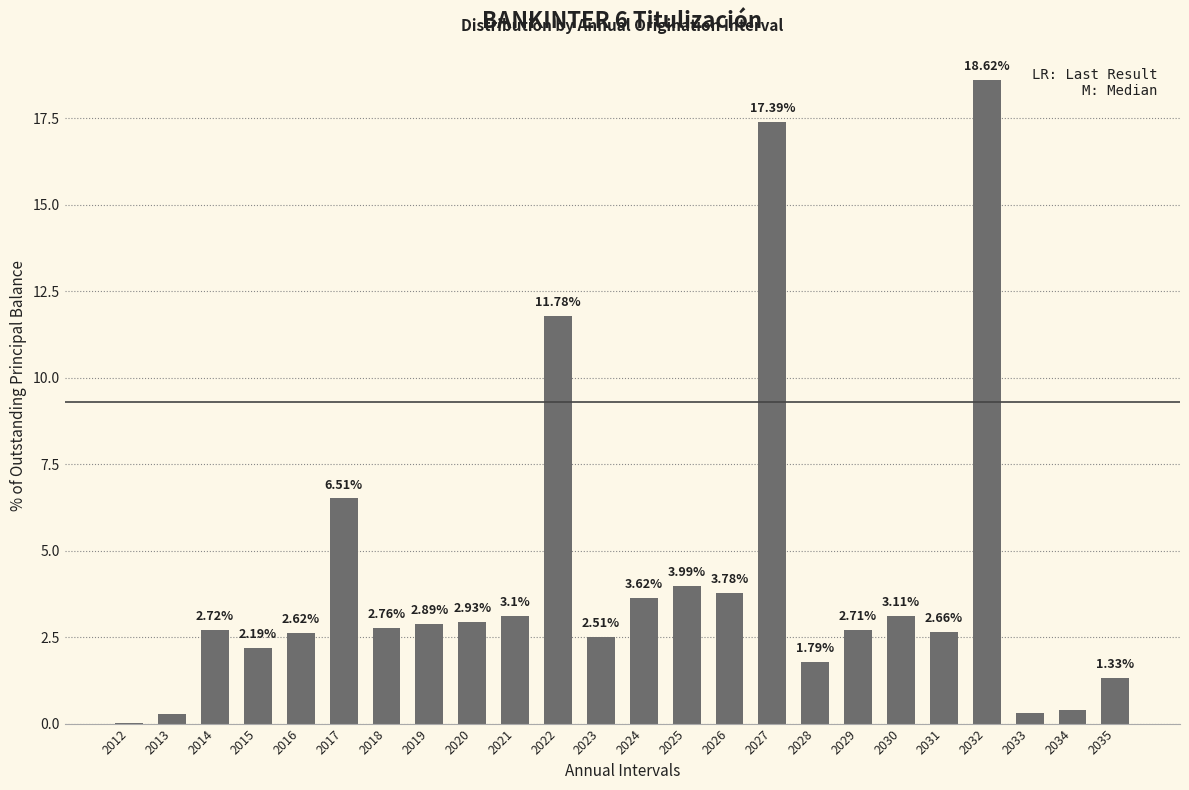

Read the value at 2027.

17.4